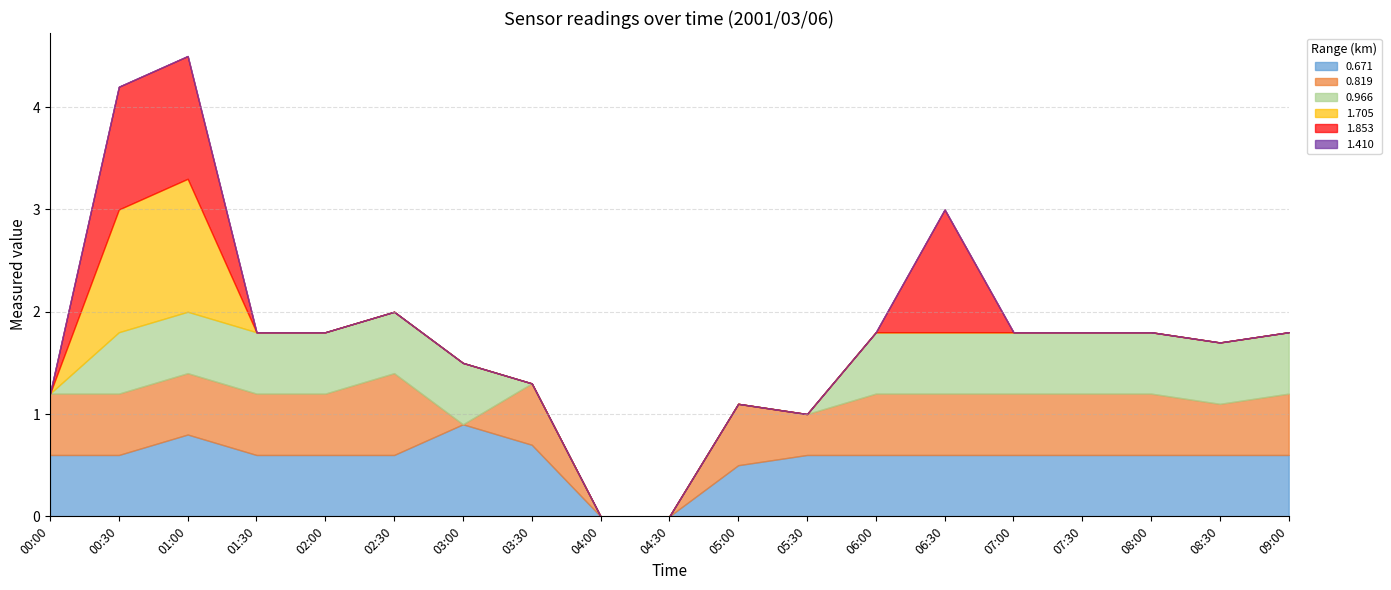

Rank the series at 05:30 from lowest to highest value.

0.966, 1.705, 1.853, 1.410, 0.819, 0.671